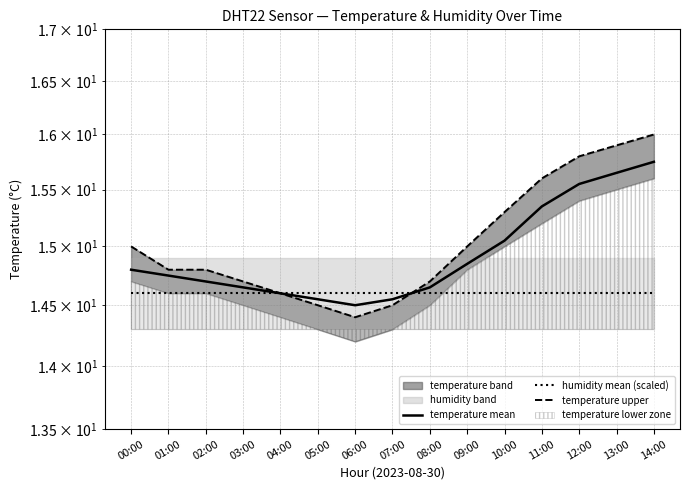

The value of temperature mean at 05:00 is 7.5. True or false?

False